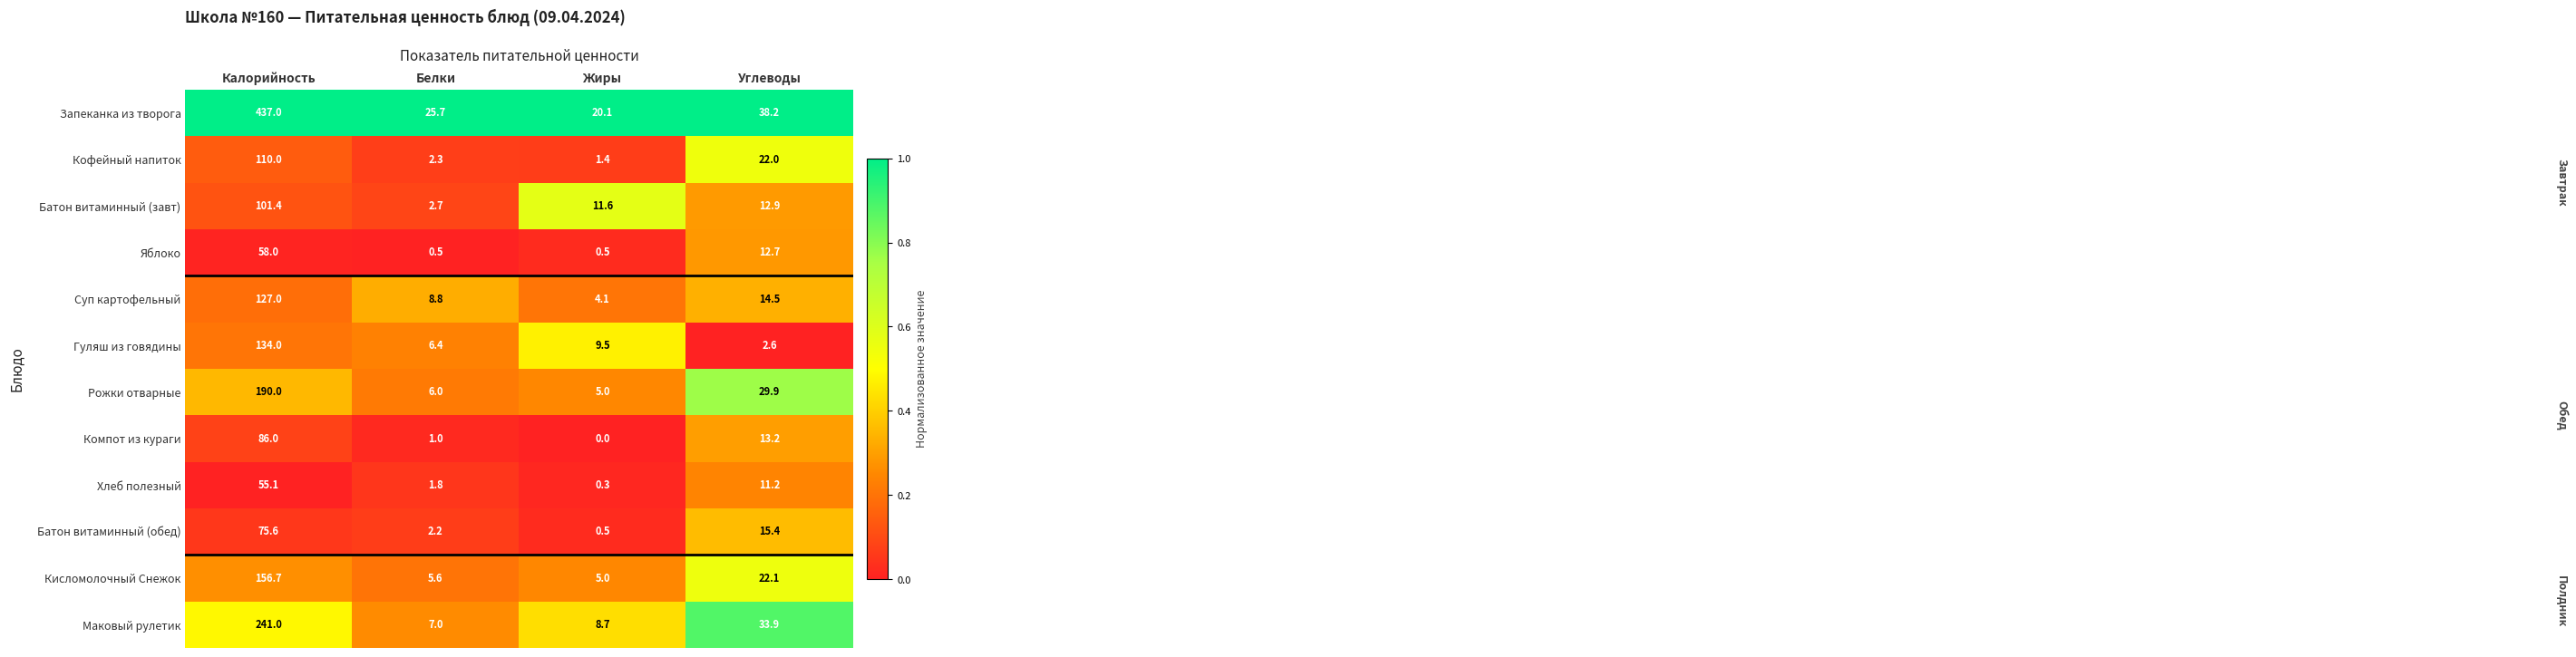

What is the spread (max minus min) of values at Жиры?

20.1